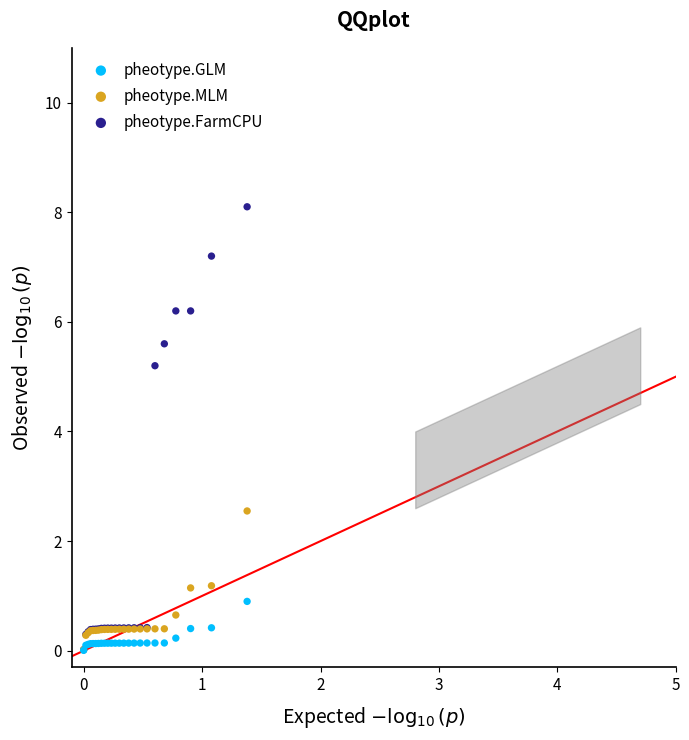

Which series reaches the maximum Y coordinate?

pheotype.FarmCPU